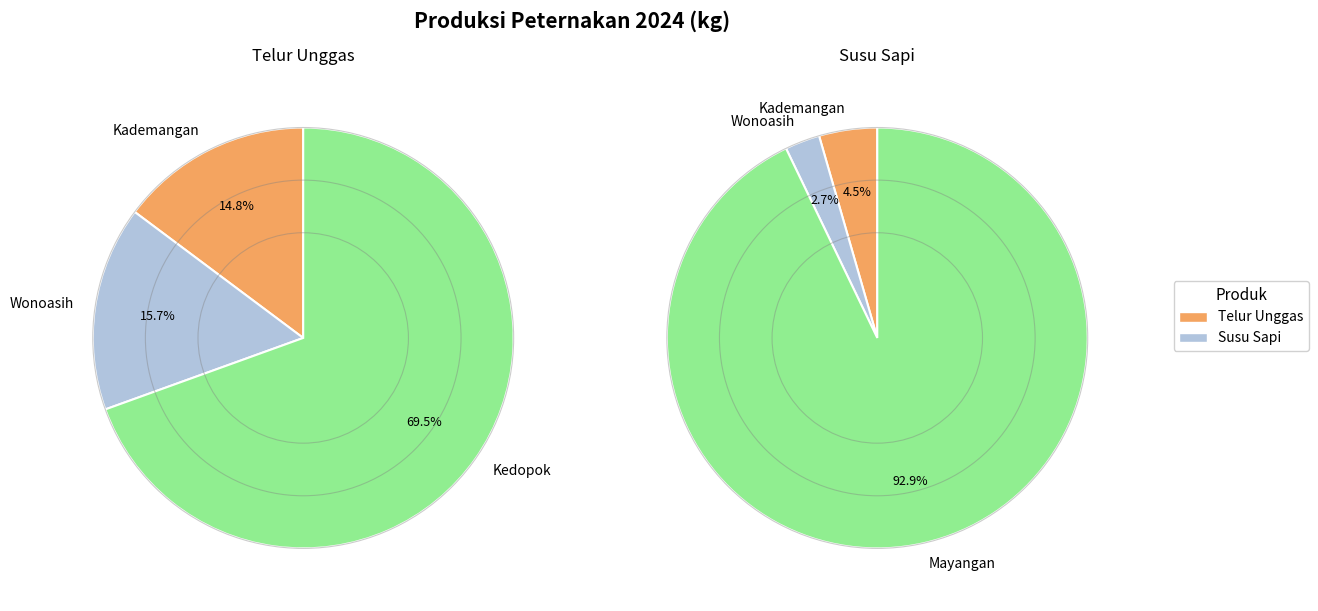

Which category has the biggest portion of the pie?

Mayangan